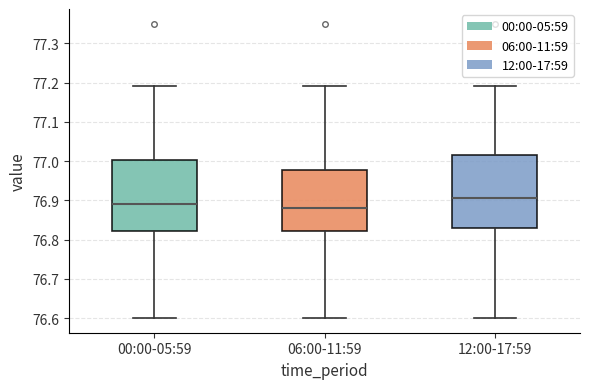

Where is the upper edge of the box for 06:00-11:59 on the y-axis? The values are not printed on the chart, so give them approximately, as read against the axis.

76.98